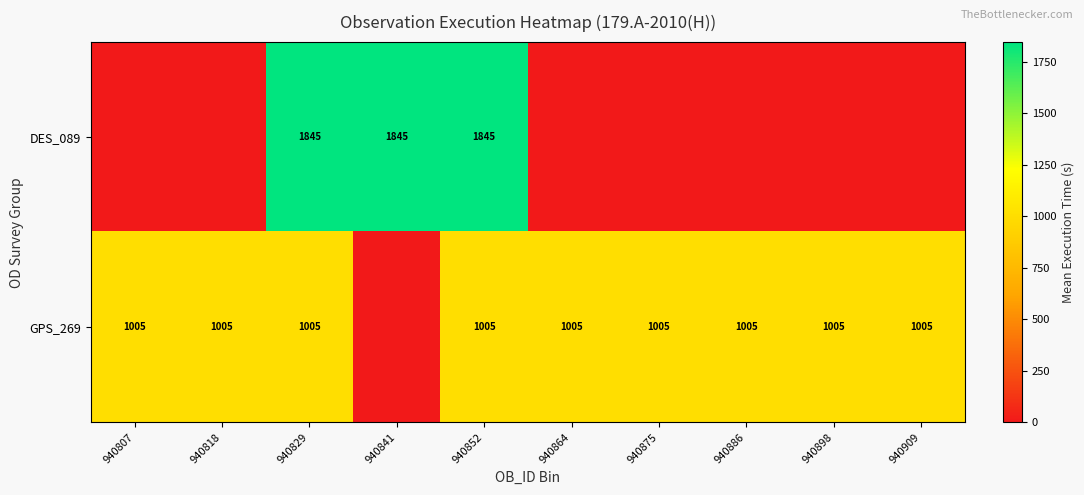

What is the difference between the highest and lowest values at 940829?

840